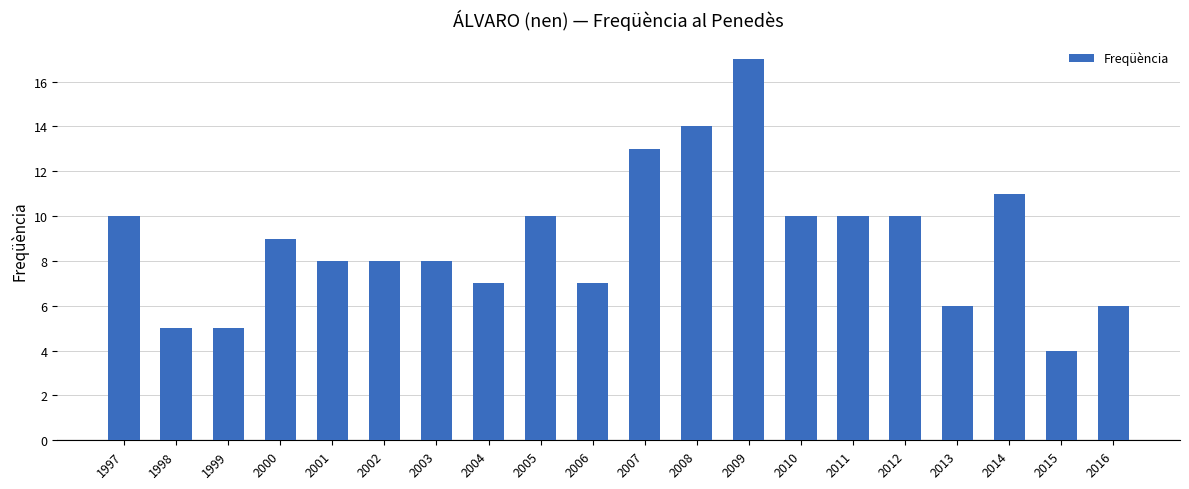

Which label corresponds to the largest value in the chart?

2009